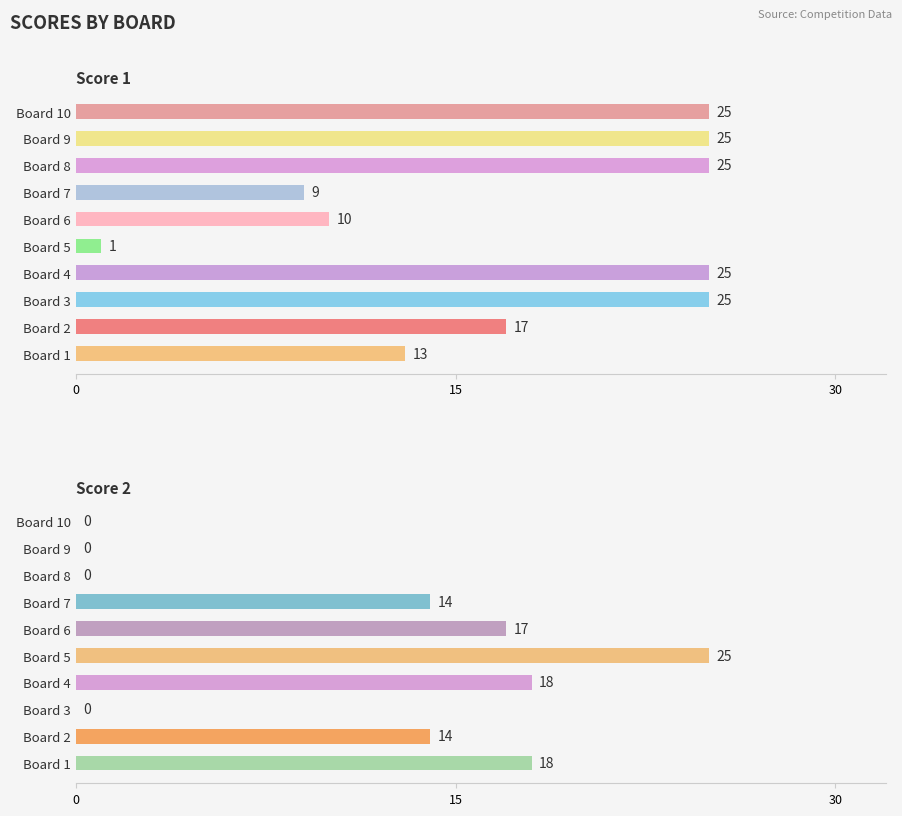

How many values in Score 2 are above zero?

6